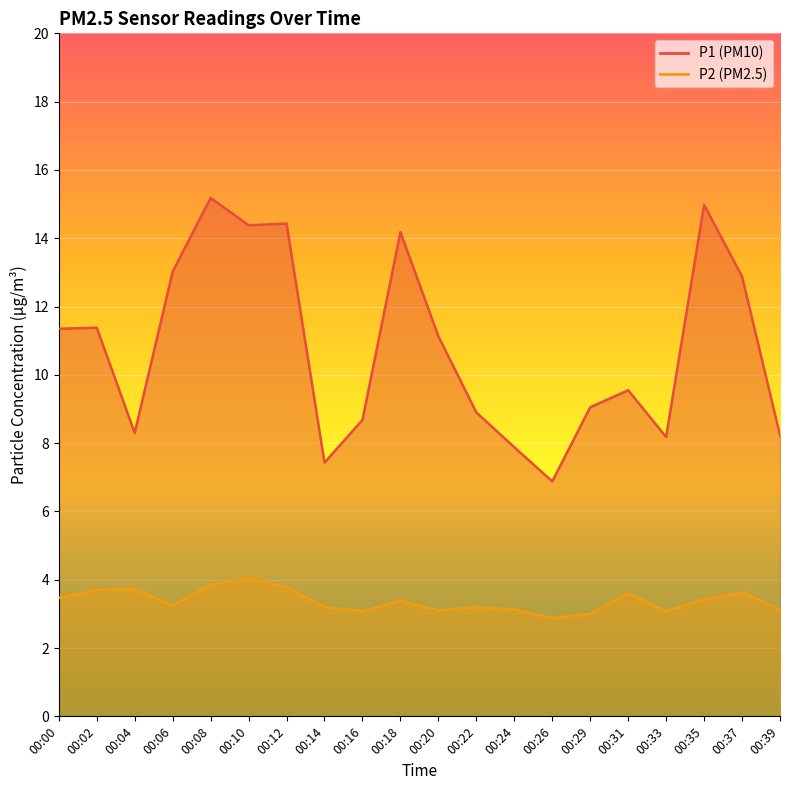

How many data points in P2 are less than 3?

1